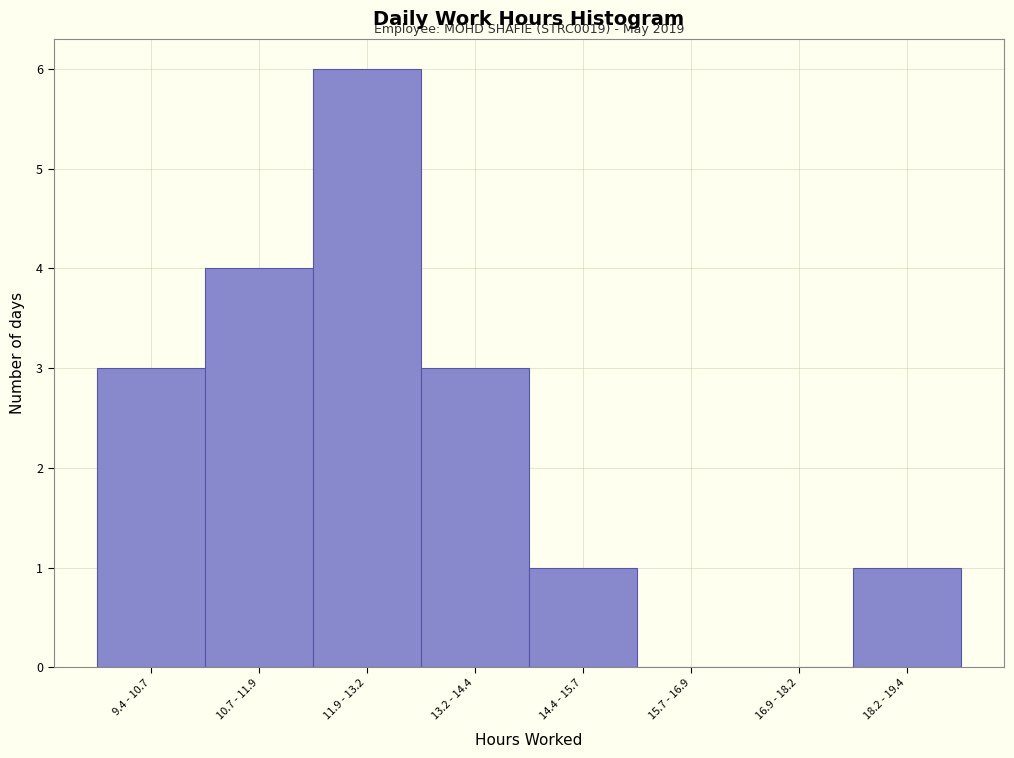

Reading left to right, list all the values displayed in this chart.

9.4 - 10.7=3	10.7 - 11.9=4	11.9 - 13.2=6	13.2 - 14.4=3	14.4 - 15.7=1	15.7 - 16.9=0	16.9 - 18.2=0	18.2 - 19.4=1